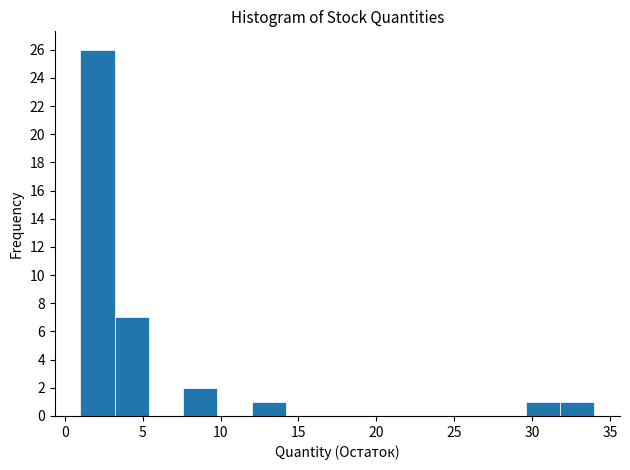

What is the height of the bar covering 29.6 to 31.8 on the x-axis? Neither the bar edges nor the heights are printed on the chart, so give them approximately, as read against the axes.

1